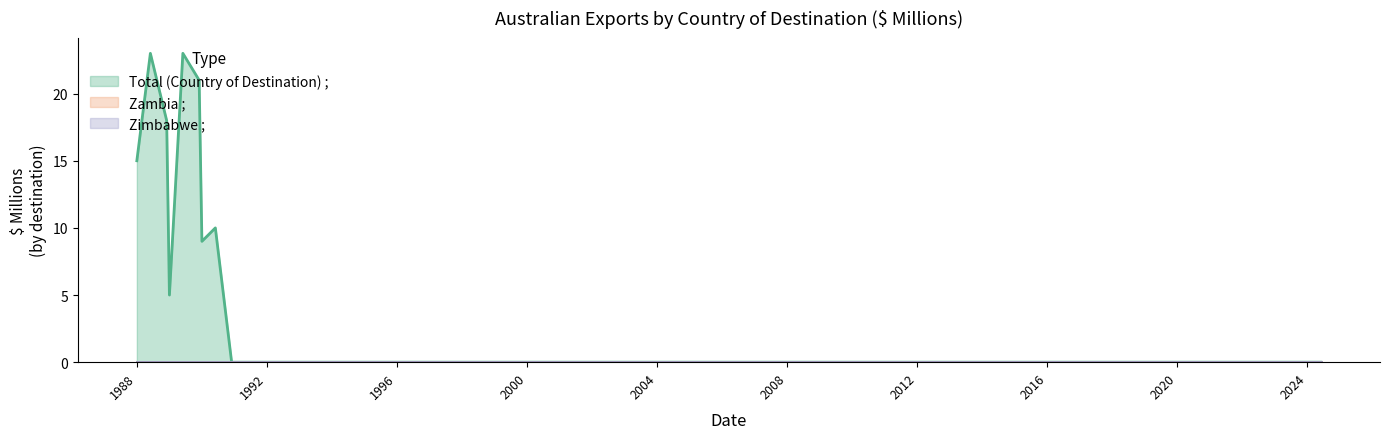

List the series in order of their peak value, highest first.

Total (Country of Destination) ;, Zambia ;, Zimbabwe ;